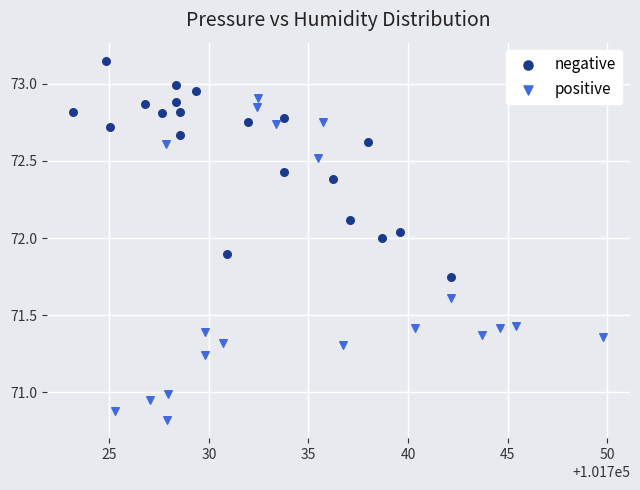

Which series contains the lowest Y value?

positive